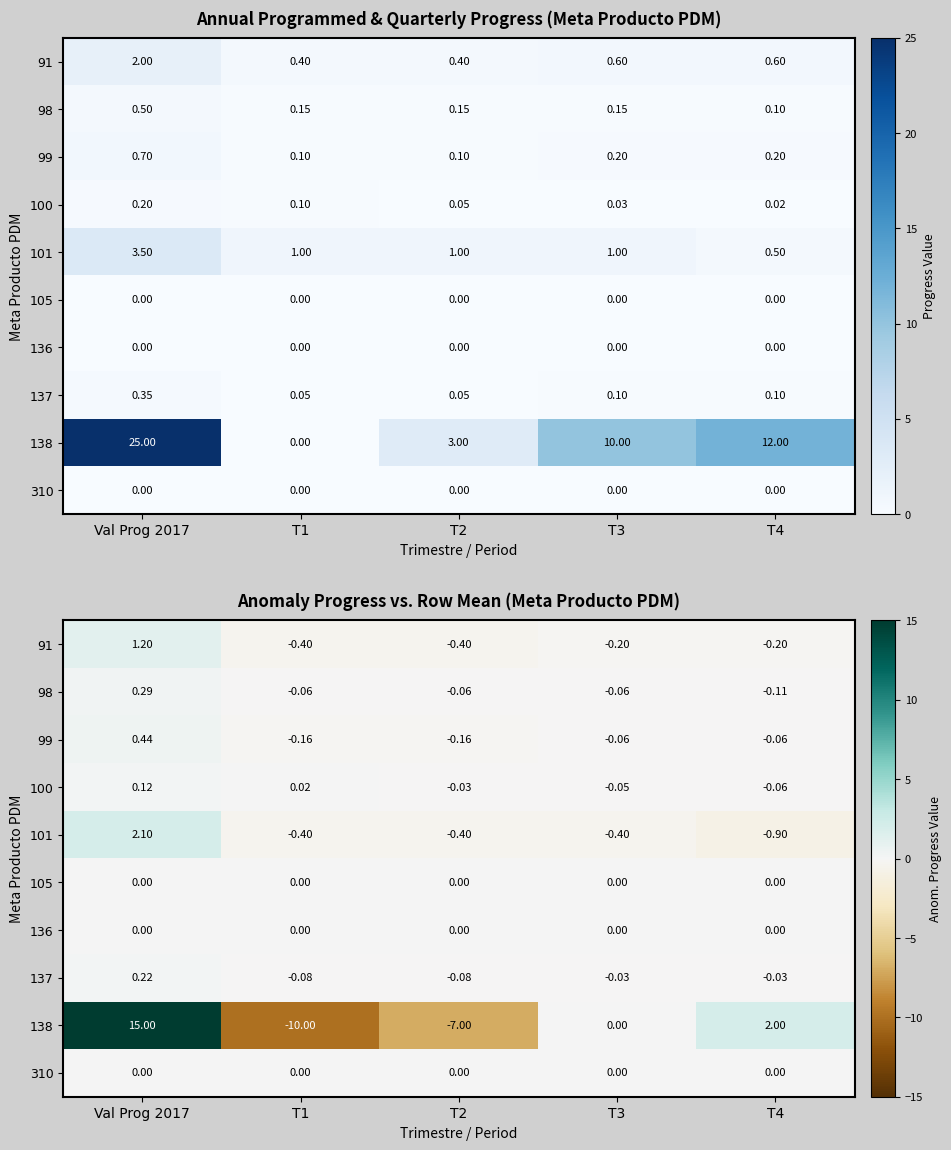

What is the total value across all series at T2?

-8.1